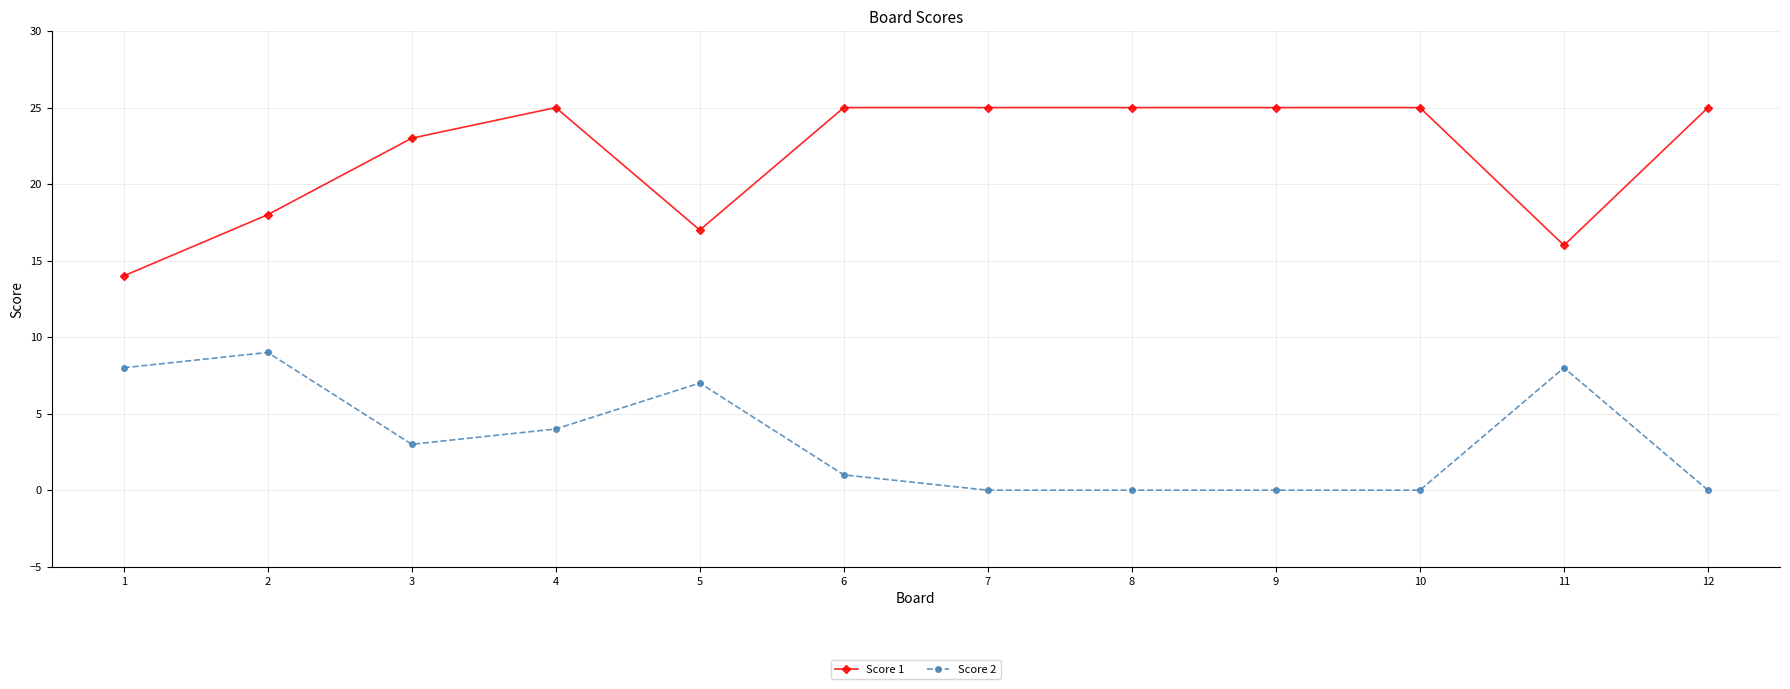

How many lines are shown in the chart?

2